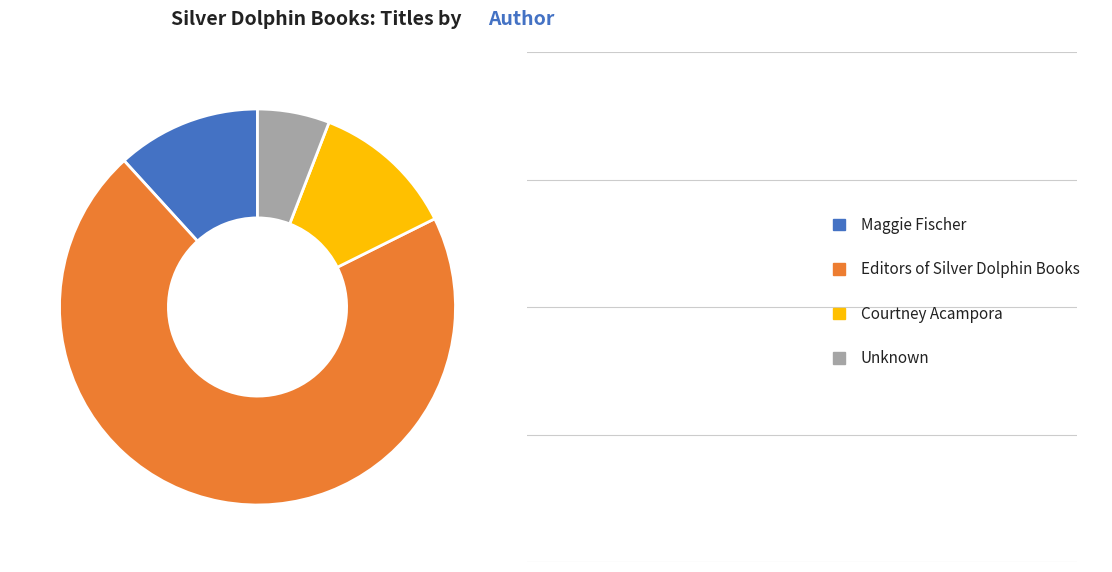

True or false: Editors of Silver Dolphin Books accounts for 71% of the total.

True